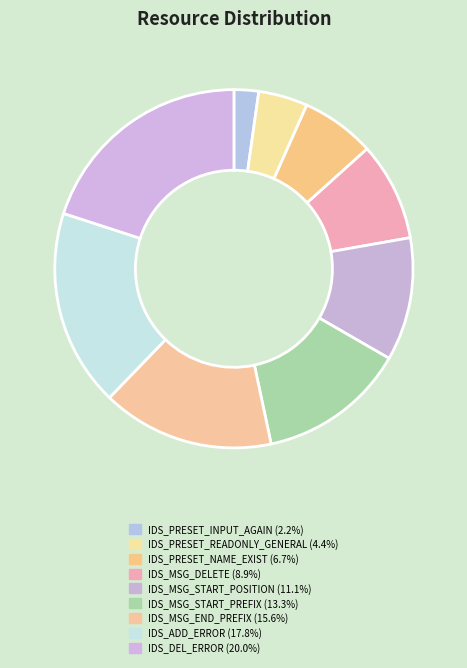

To the nearest percent, what is the combined percentage of IDS_MSG_DELETE and IDS_ADD_ERROR?

27%